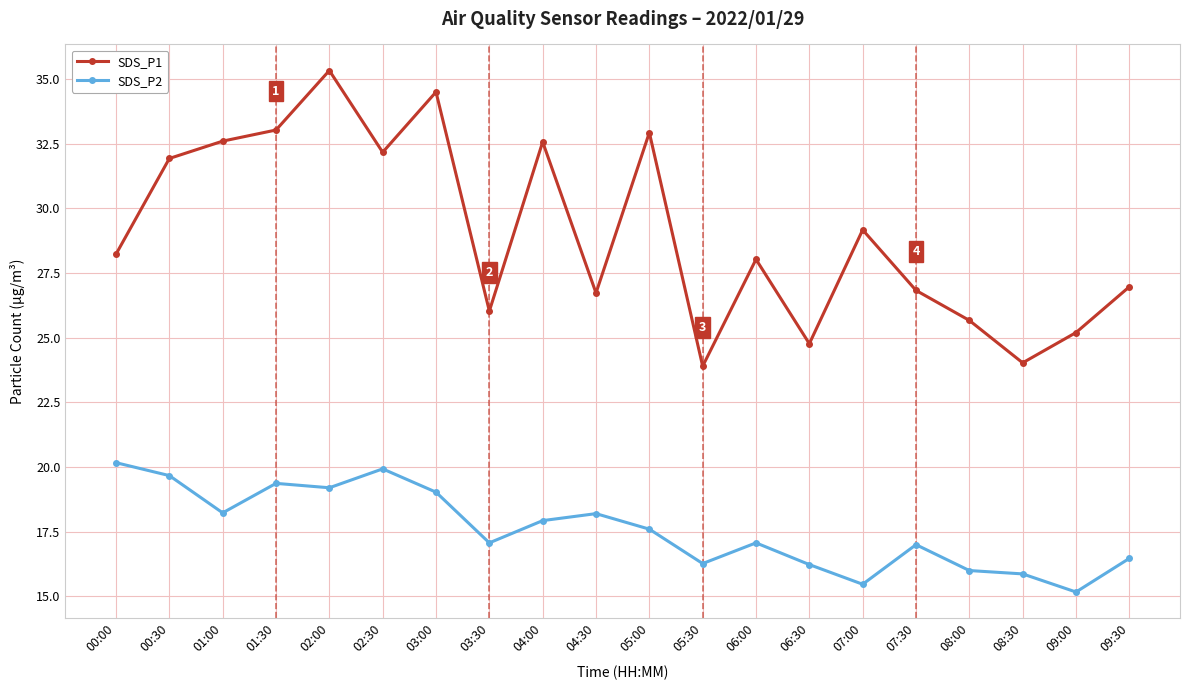

What is the label of the 16th point from the left?

07:30